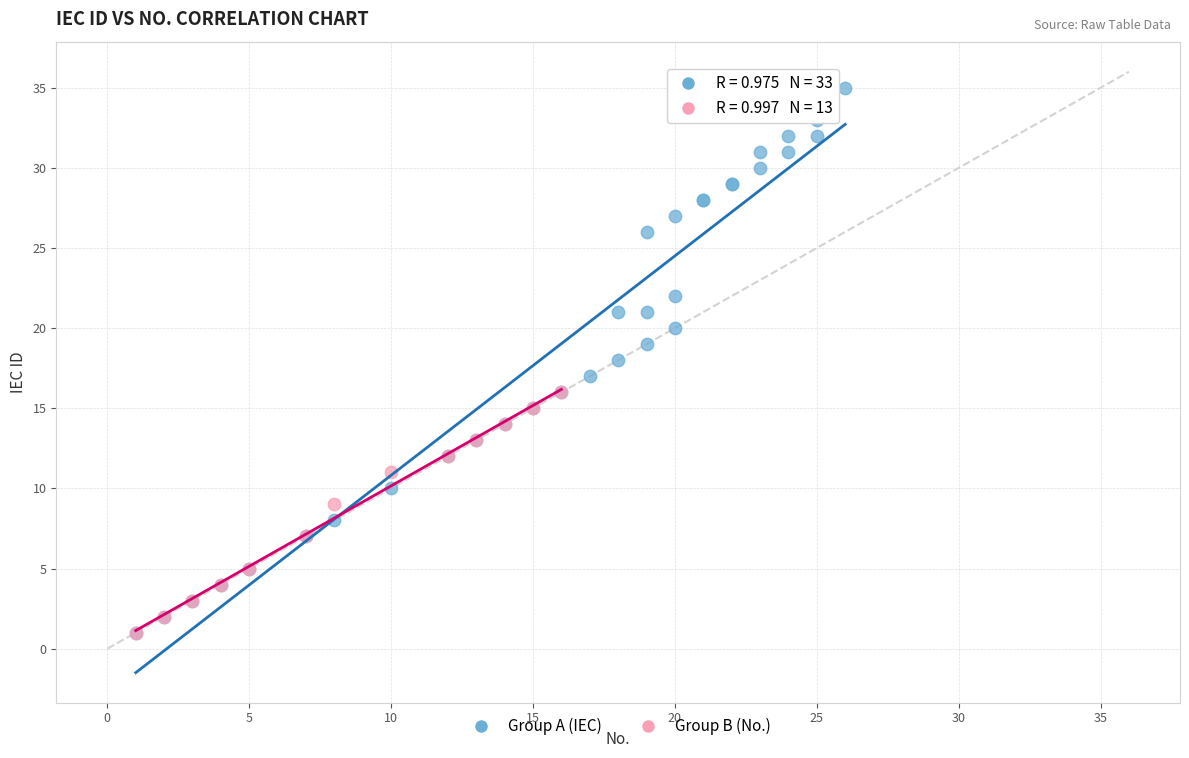

Which series reaches the maximum Y coordinate?

Group A (IEC)